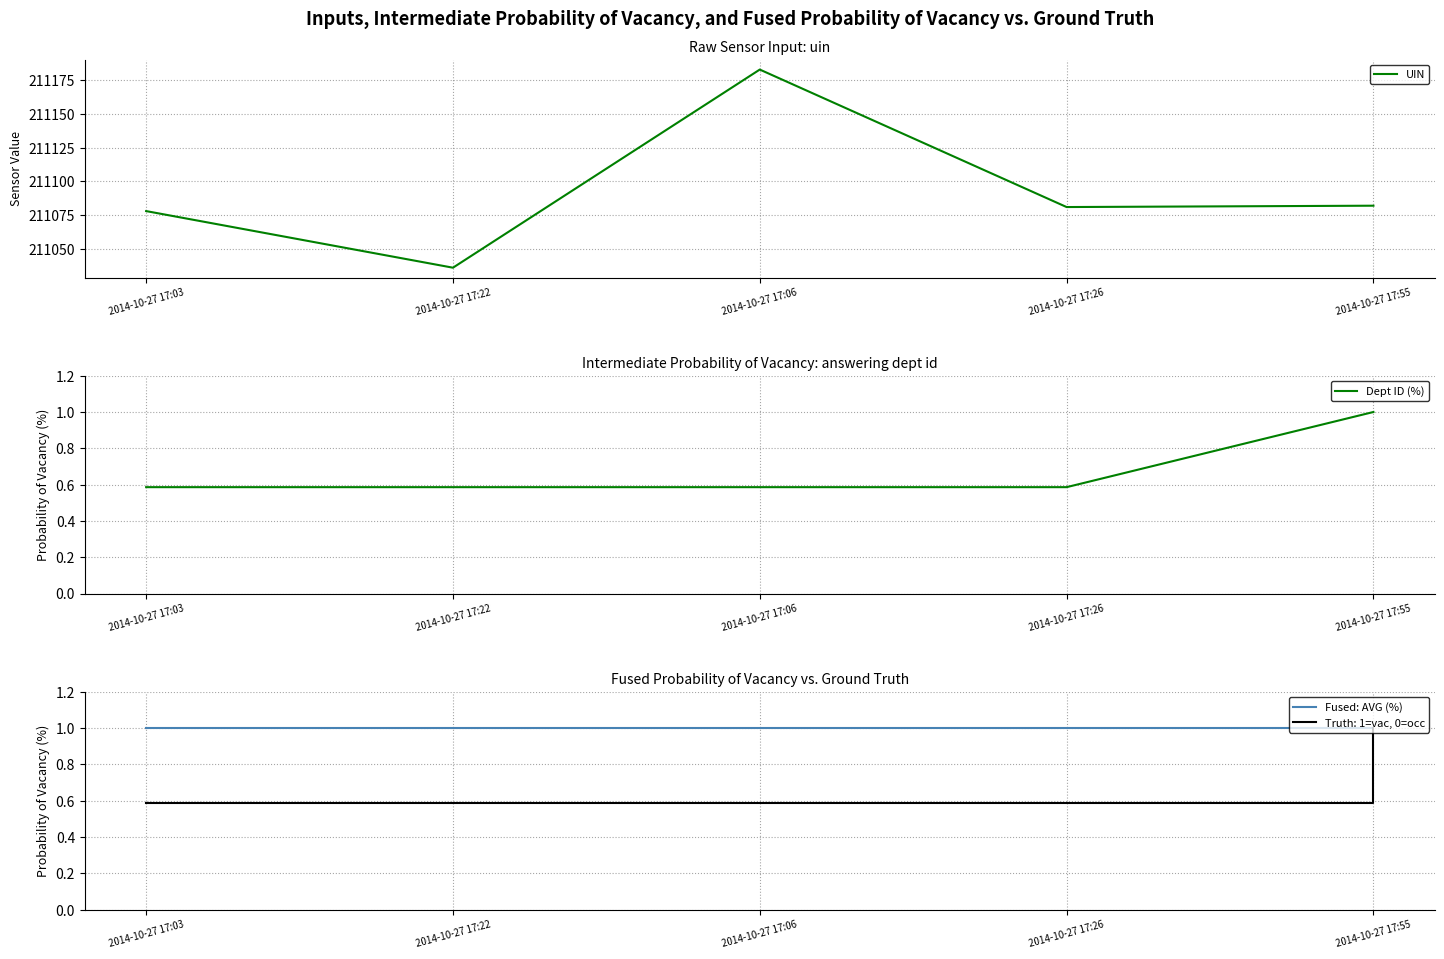

Which has a higher value, 2014-10-27 17:03 or 2014-10-27 17:55?

2014-10-27 17:55